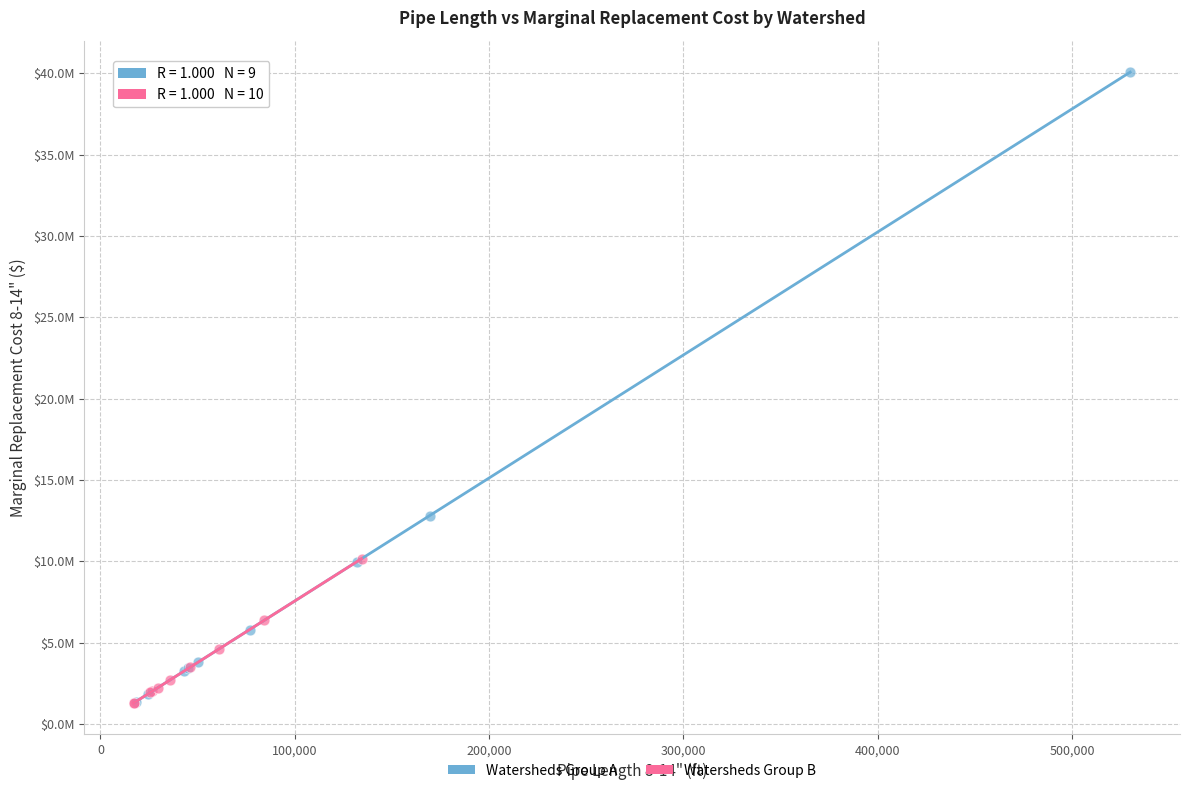

What are all the series names shown in the legend?

Watersheds Group A, Watersheds Group B